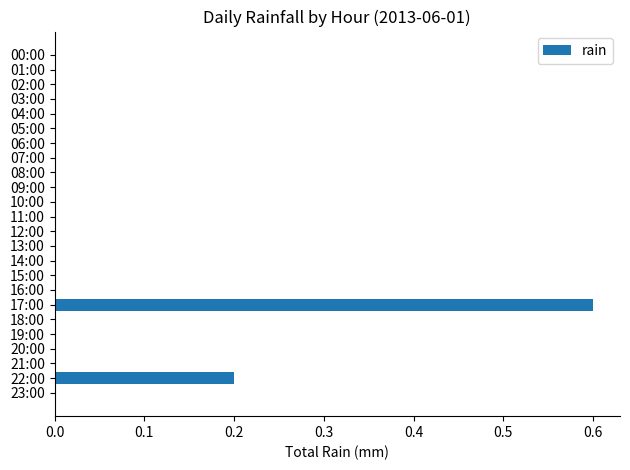

What is the maximum value shown in the chart?

0.6